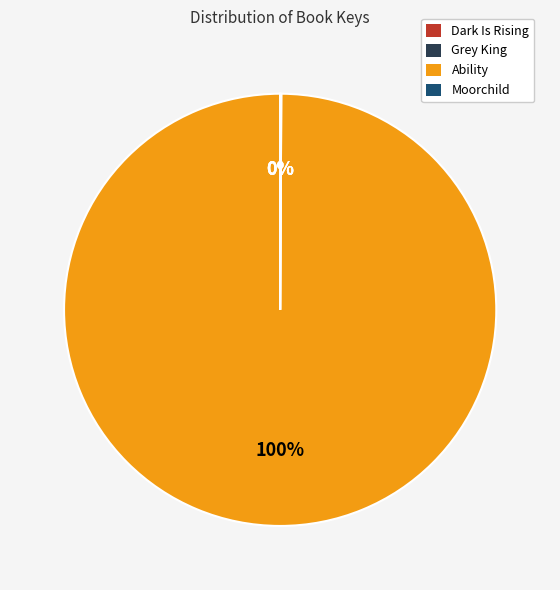

To the nearest percent, what is the difference between the largest and smallest slice percentages?

100%